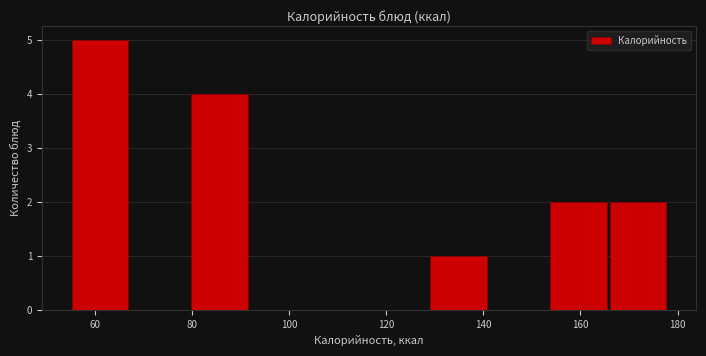

What is the height of the bar covering 154 to 166 on the x-axis? Neither the bar edges nor the heights are printed on the chart, so give them approximately, as read against the axes.

2